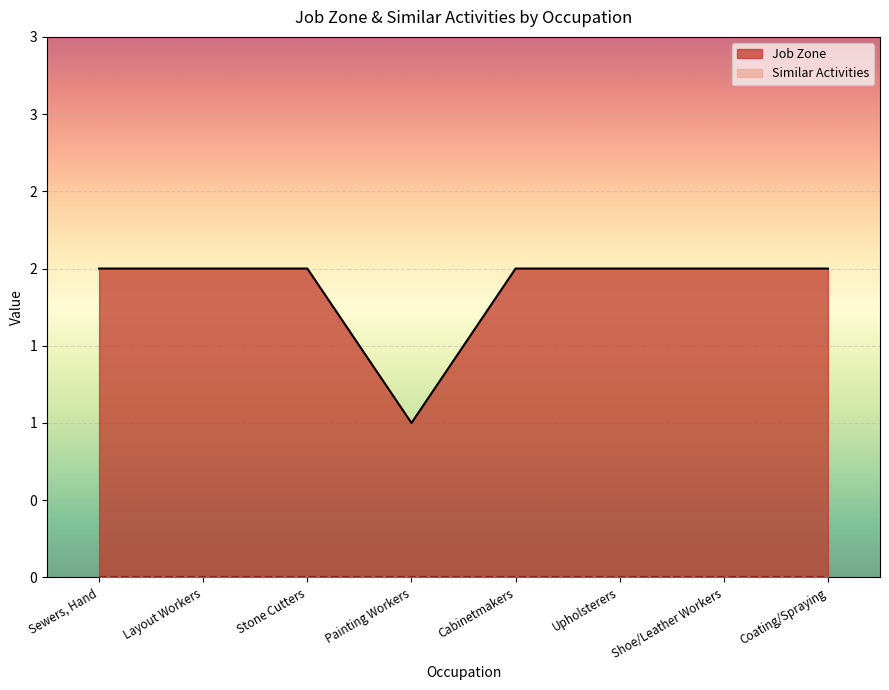

At which category does the chart reach its peak across all series?

Sewers, Hand